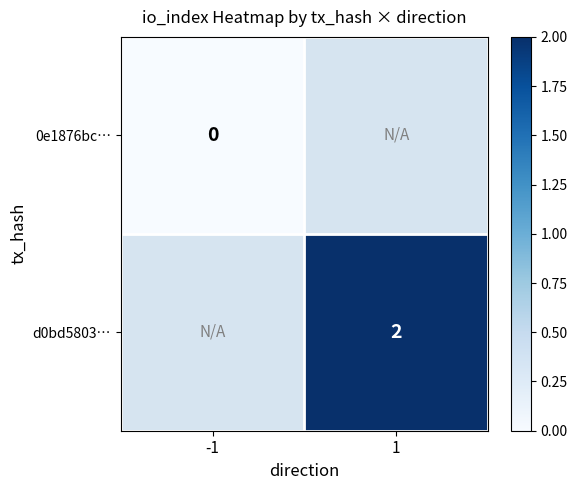

How many data points does each series have?

2